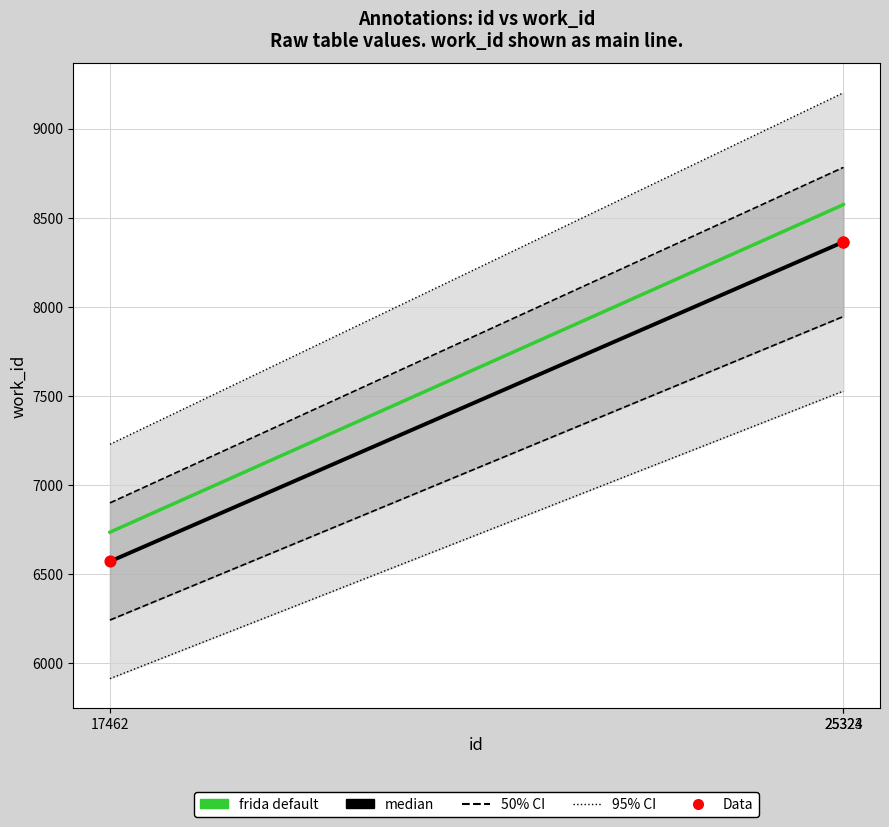

At how many categories does at least one series exceed 8259?

2